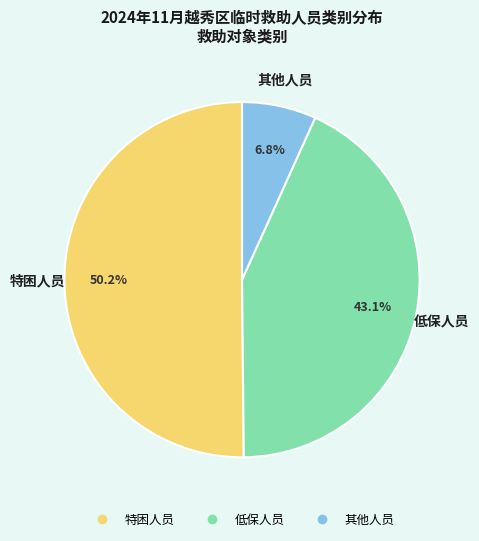

To the nearest percent, what percentage of the pie is 其他人员?

7%